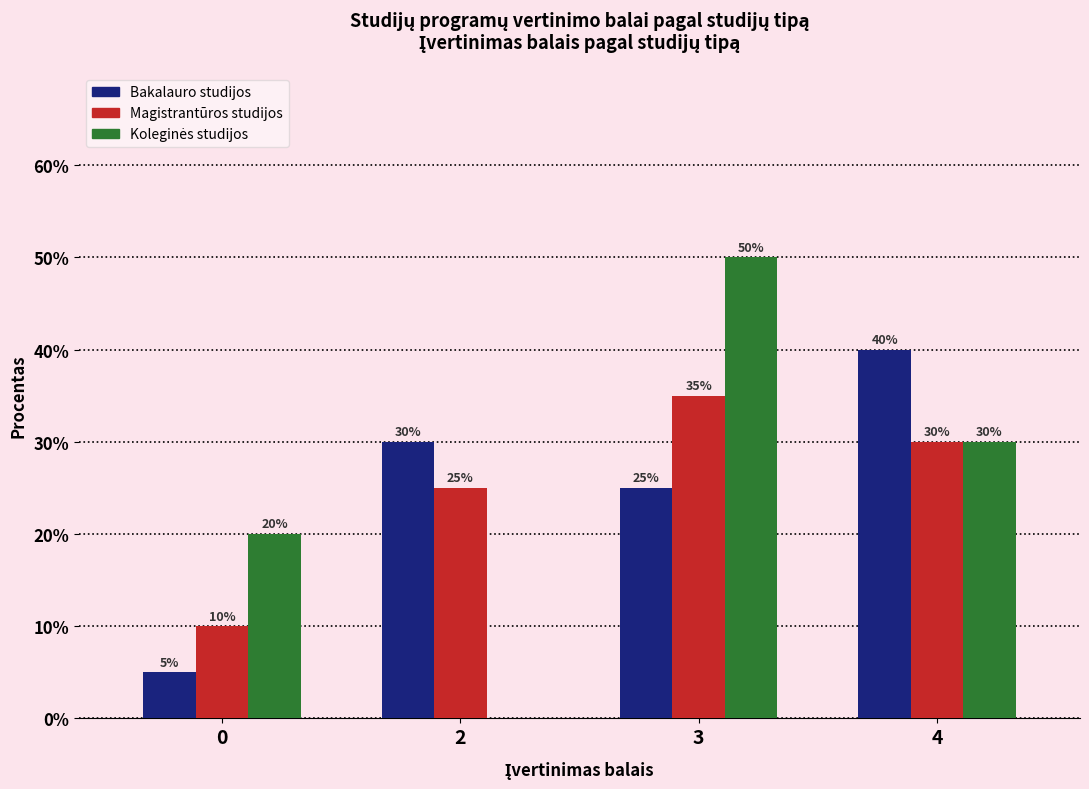

What is the approximate value of Magistrantūros studijos at 3, to the nearest 5?

35